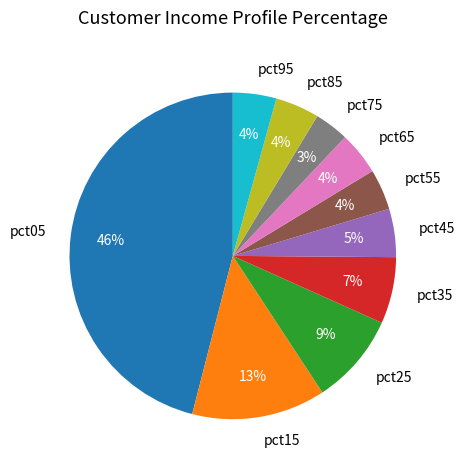

Which has a higher value, pct65 or pct75?

pct65